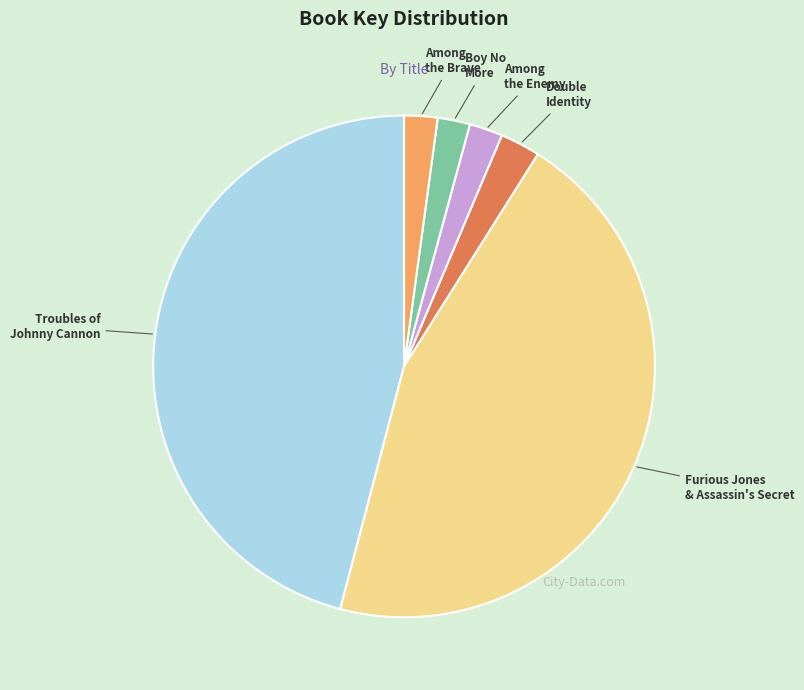

Do Among the Brave and Boy No More together represent more than half of the pie?

No